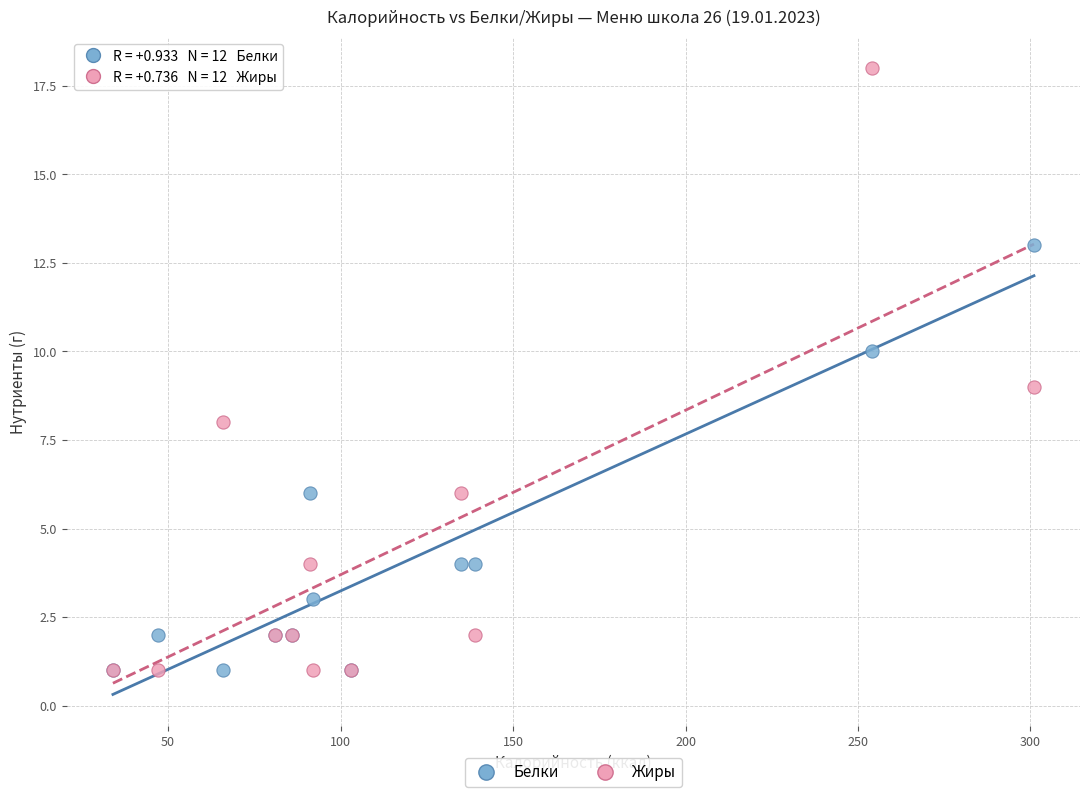

What are all the series names shown in the legend?

Белки, Жиры